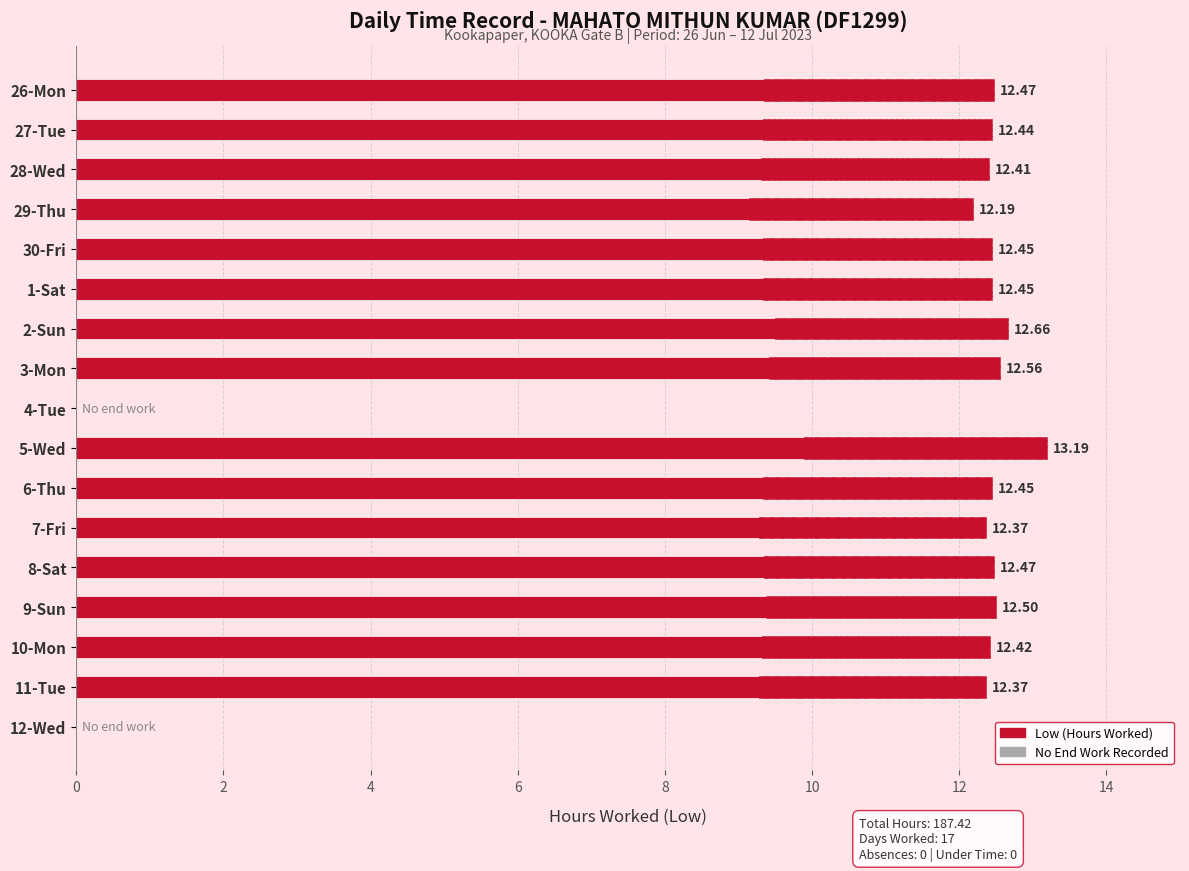

The chart shows a value of 16.5 at 3-Mon. True or false?

False